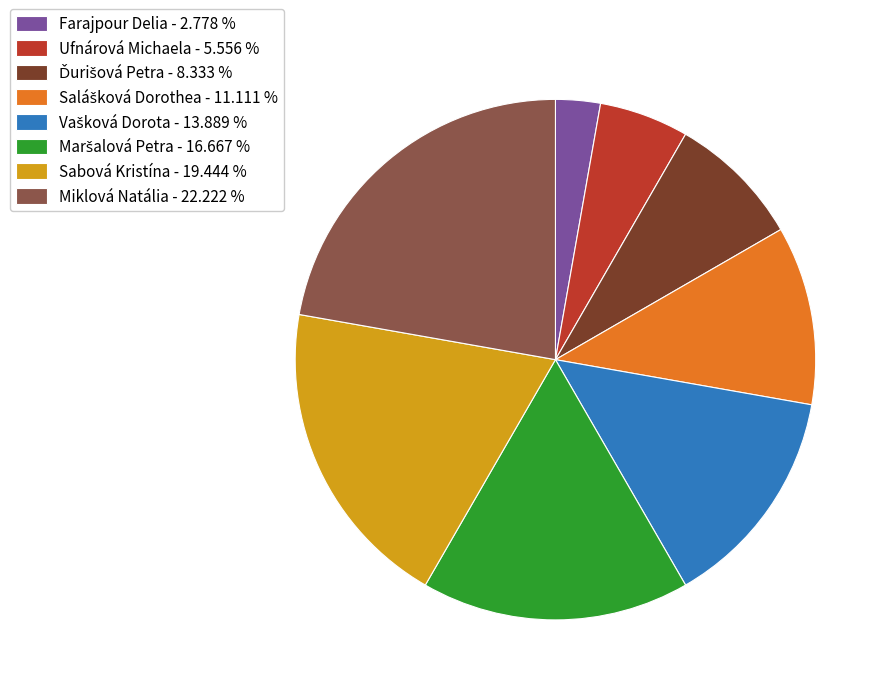

Is there a majority slice in this chart?

No